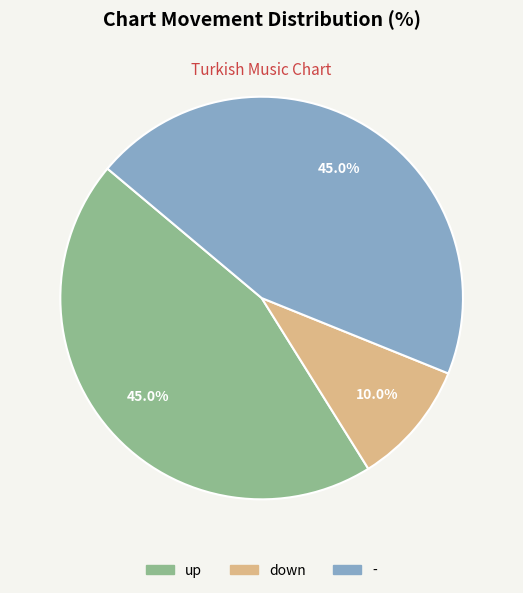

To the nearest percent, what portion does - represent?

45%